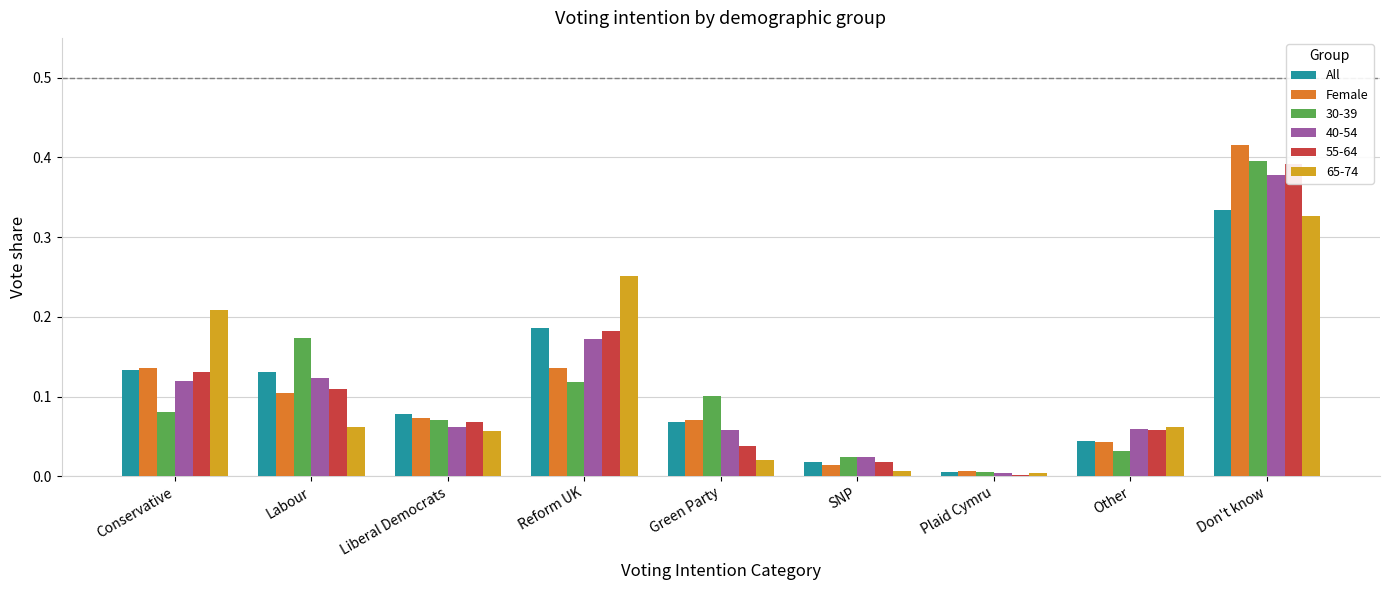

What is the sum of all All values?

1.0